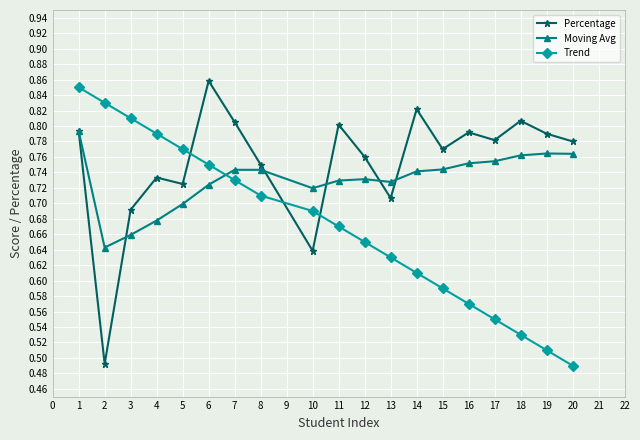

Which category has the highest value in the Percentage series?

6